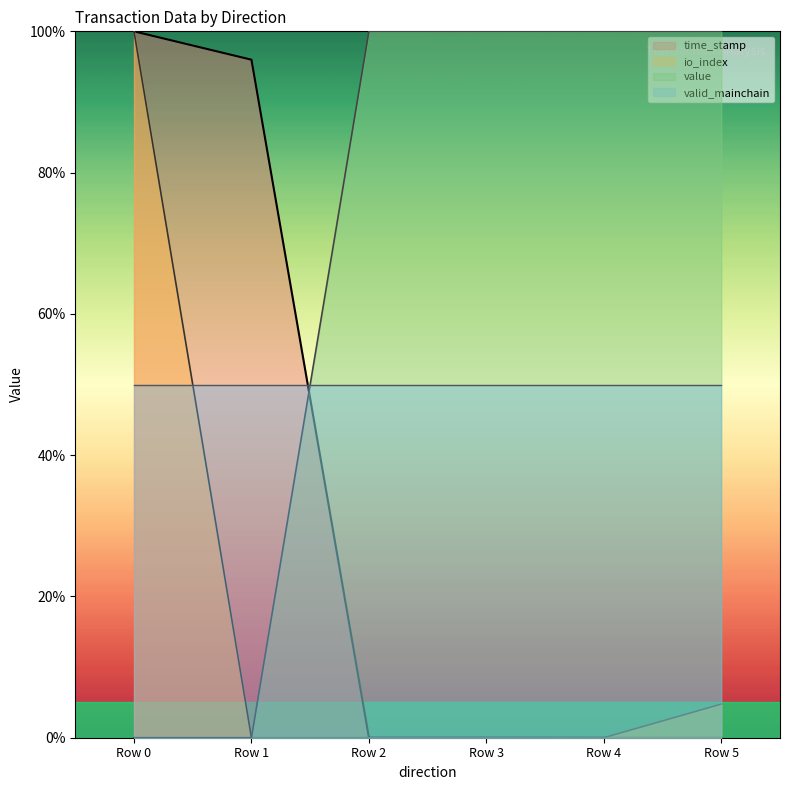

The io_index series shows -58.2 at Row 2. True or false?

False